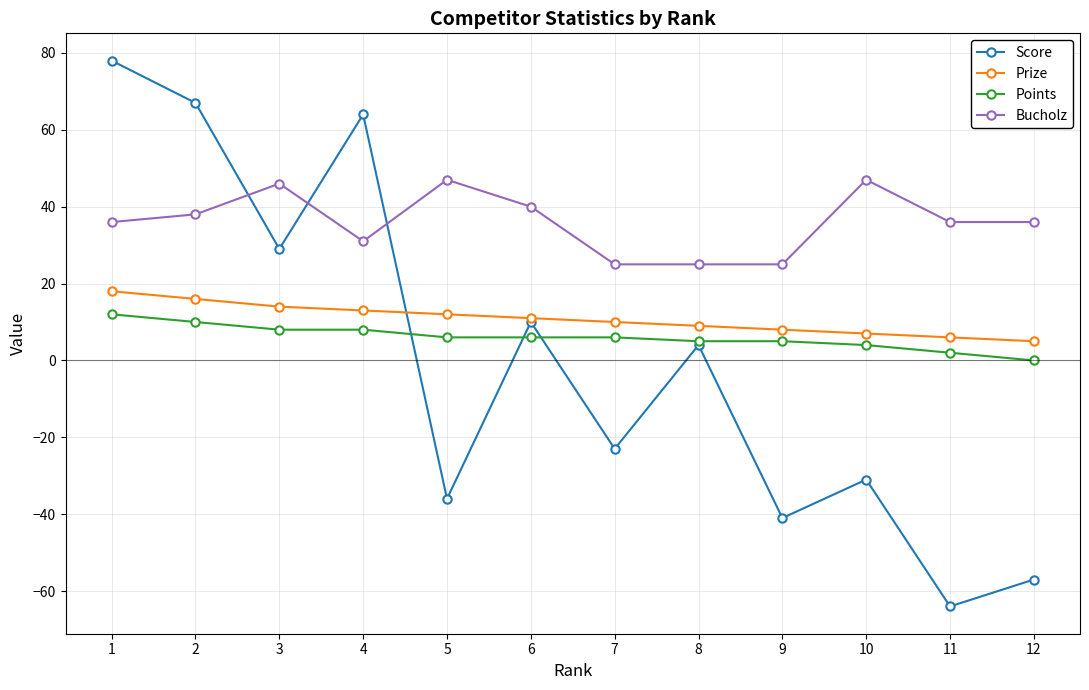

The value of Score at 5 is -36. True or false?

True